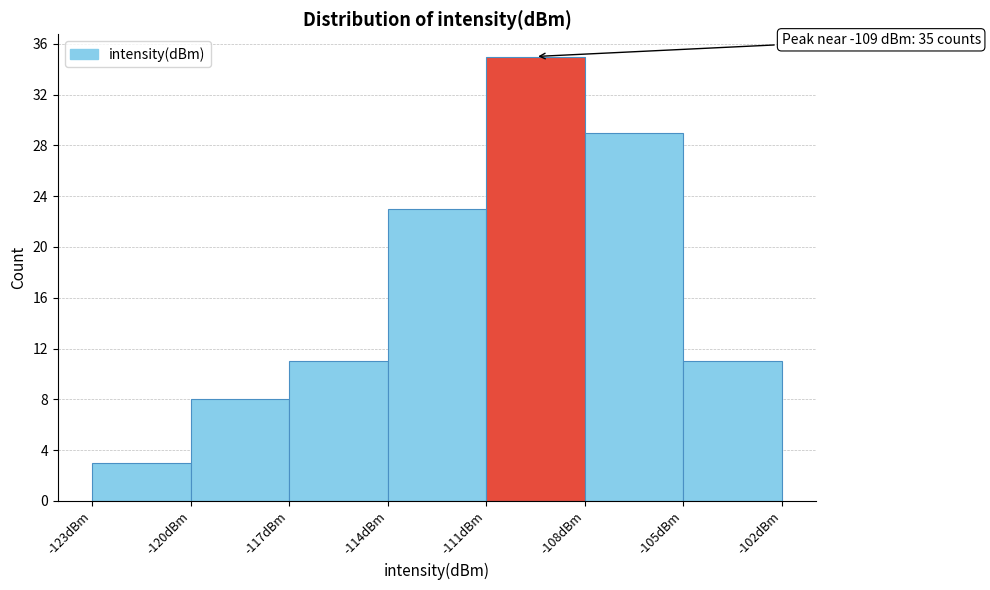

Over which range of the x-axis is the bar tallest?

-111 to -108